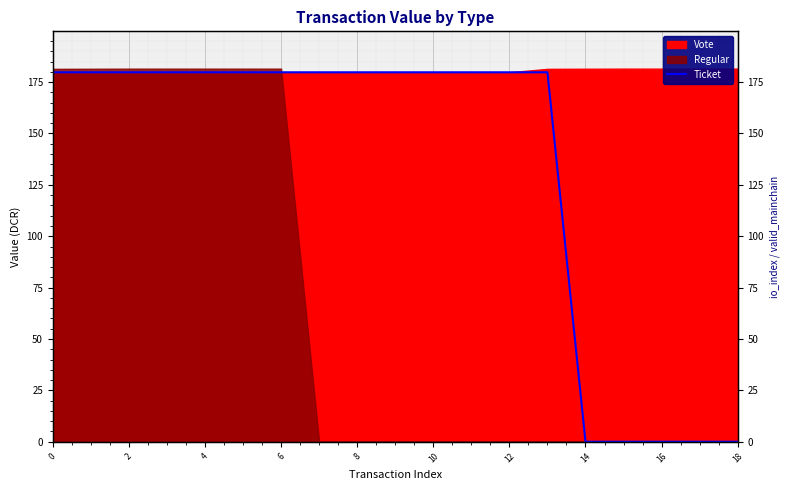

The value at 16 is -83.6. True or false?

False